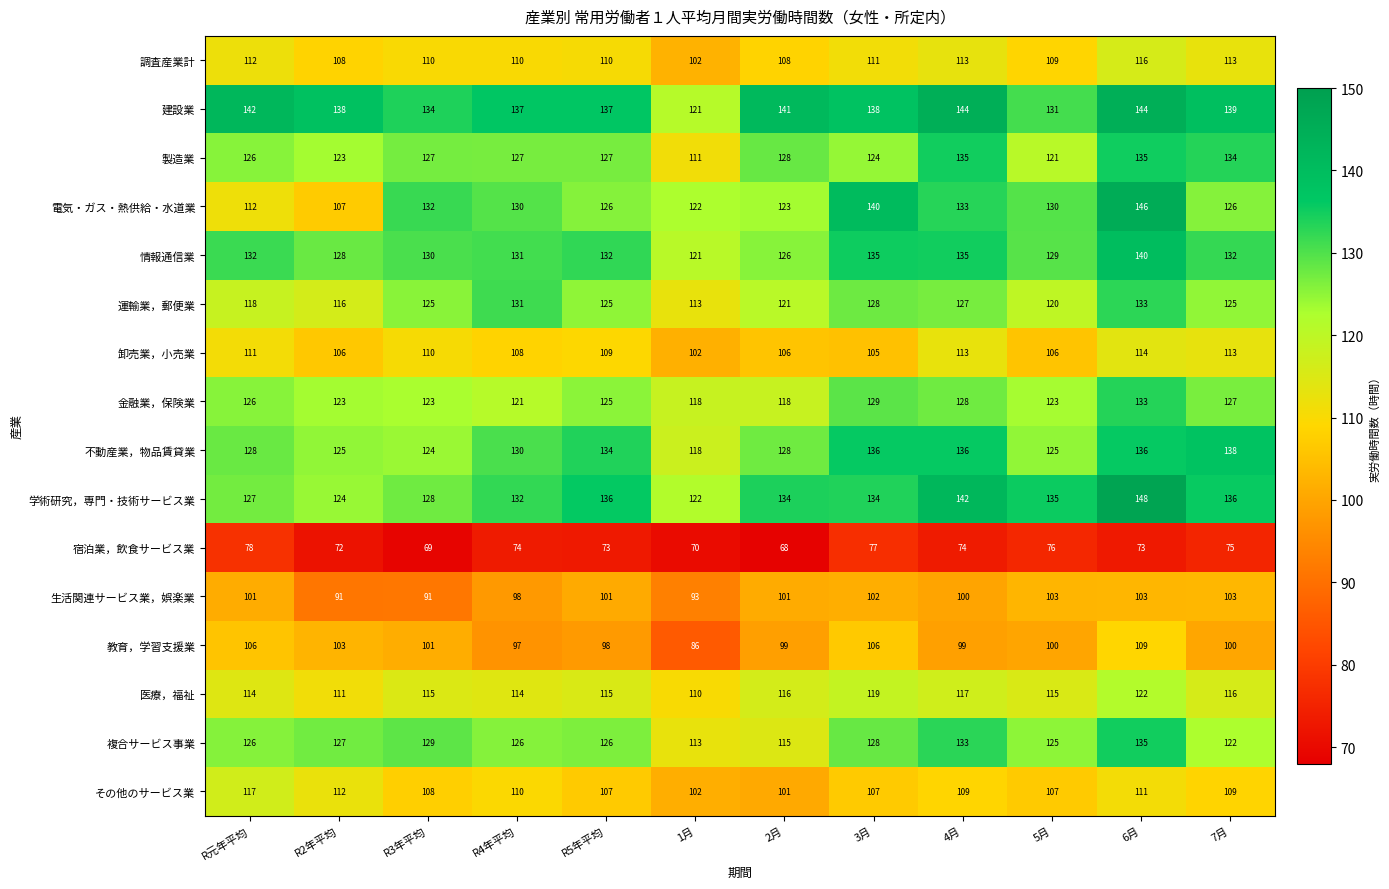

The 複合サービス事業 series shows 85 at R2年平均. True or false?

False